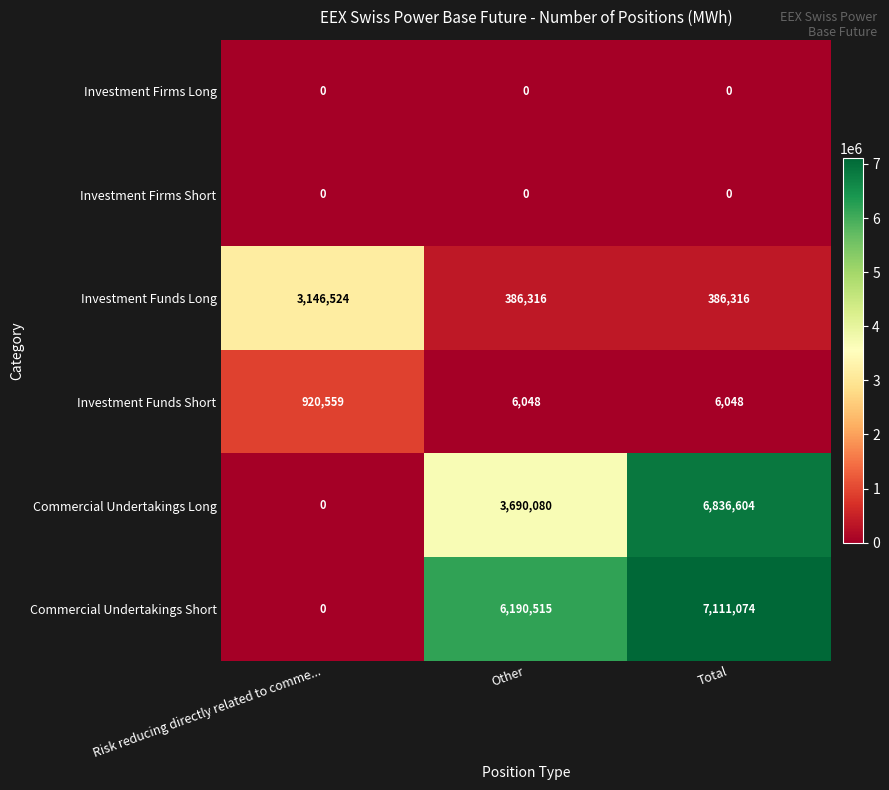

How many series are shown in this chart?

6